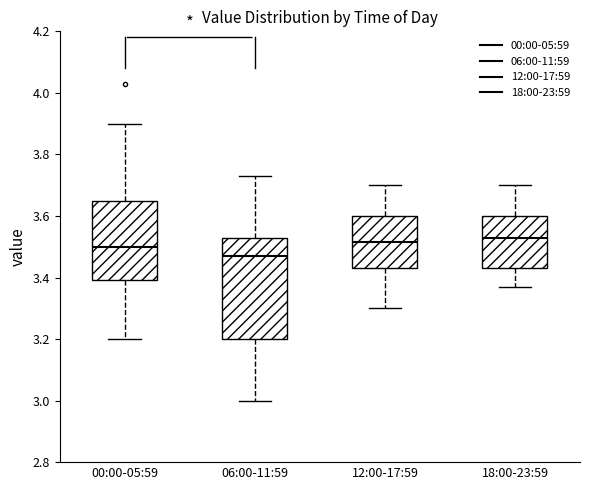

Where does the lower whisker of the box for 00:00-05:59 end on the y-axis? The values are not printed on the chart, so give them approximately, as read against the axis.

3.20